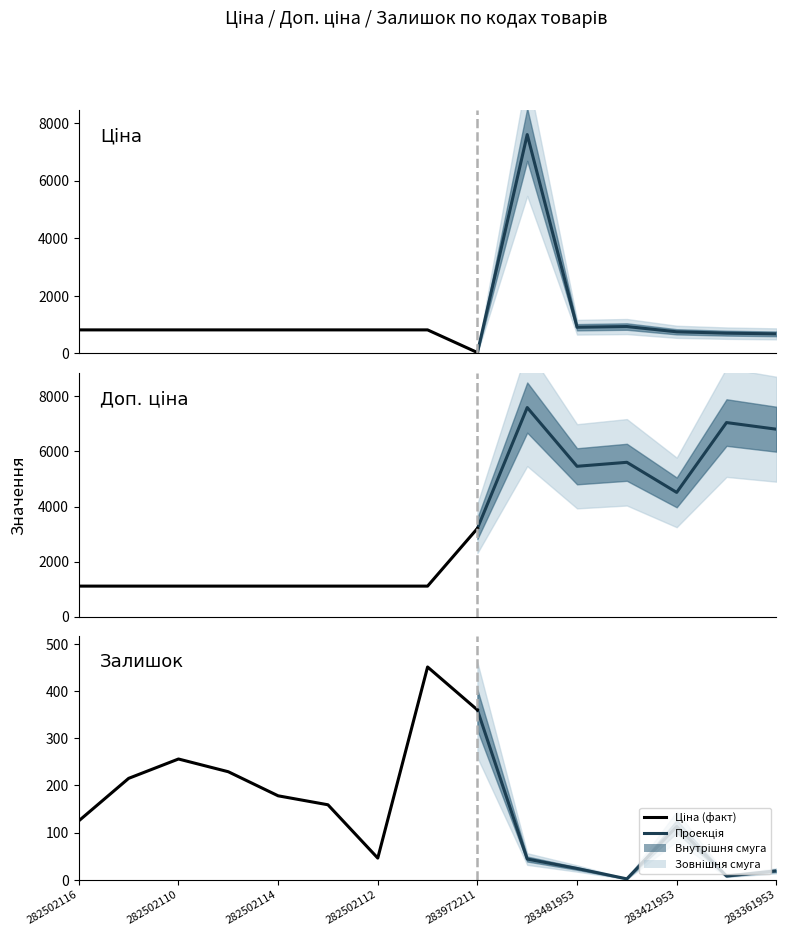

Reading right to left, what are all the values shown in this chart?

Ціна: 283361953=681.0	283391953=705.1	283421953=752.2	283451953=934.5	283481953=910.4	284392211=7596.5	283972211=32.0	282502111=818.5	282502112=818.5	282502113=818.5	282502114=818.5	282502115=818.5	282502110=818.5	282502117=818.5	282502116=818.5
Доп. ціна: 283361953=6809.8	283391953=7051.3	283421953=4513.3	283451953=5607.2	283481953=5462.3	284392211=7596.5	283972211=3205.0	282502111=1109.2	282502112=1109.2	282502113=1109.2	282502114=1109.2	282502115=1109.2	282502110=1109.2	282502117=1109.2	282502116=1109.2
Залишок: 283361953=19.0	283391953=8.0	283421953=113.0	283451953=2.0	283481953=24.0	284392211=44.0	283972211=360.0	282502111=451.0	282502112=46.0	282502113=159.0	282502114=178.0	282502115=229.0	282502110=256.0	282502117=215.0	282502116=125.0